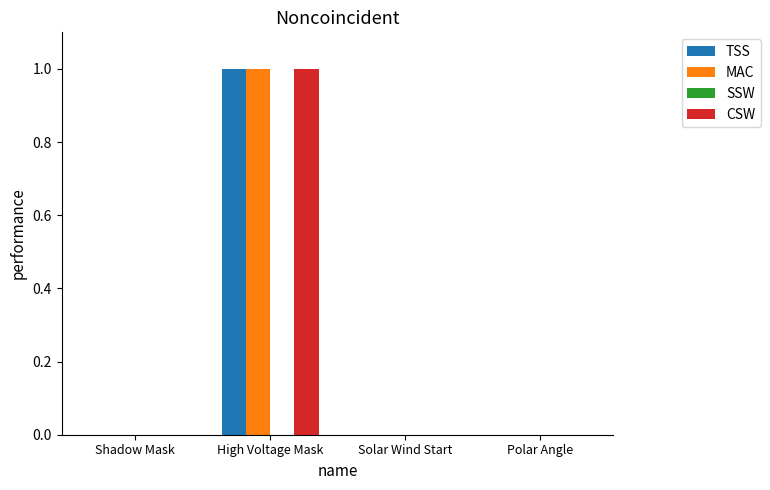

The value of CSW at Shadow Mask is 0. True or false?

True